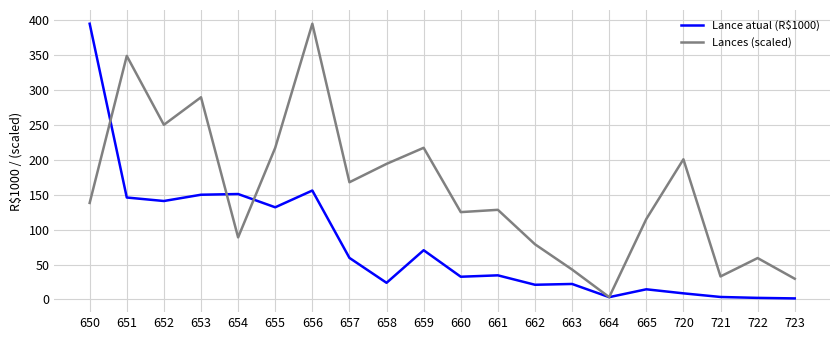

At which label does Lance atual (R$1000) reach its peak?

650